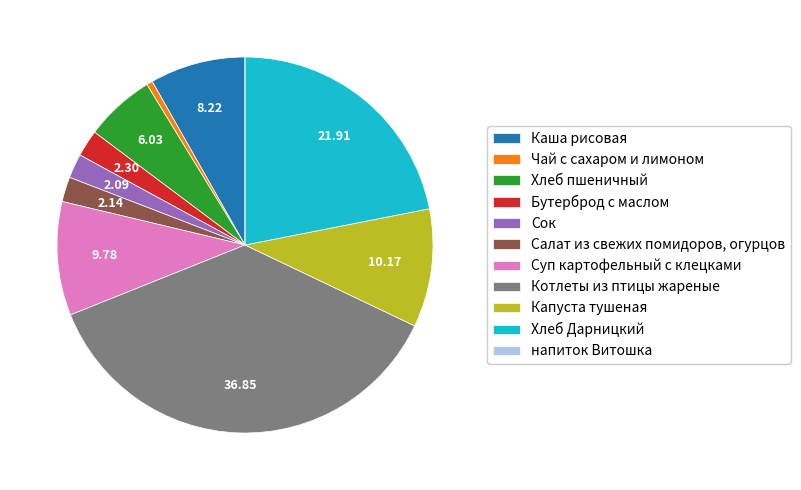

Which slice is the largest?

Котлеты из птицы жареные